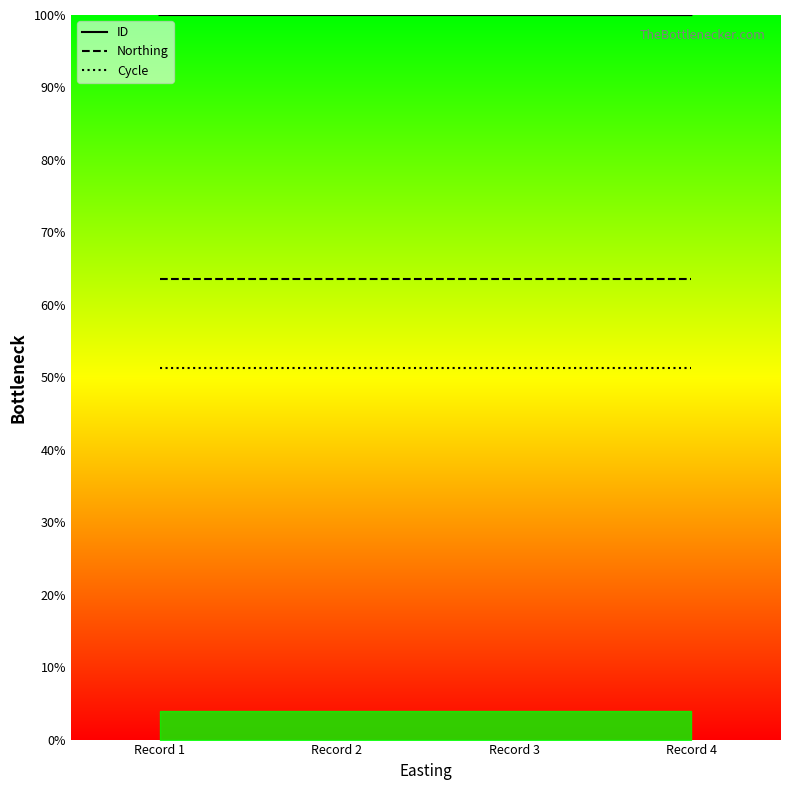

True or false: Northing has a value of 24.3 at Record 1.

False